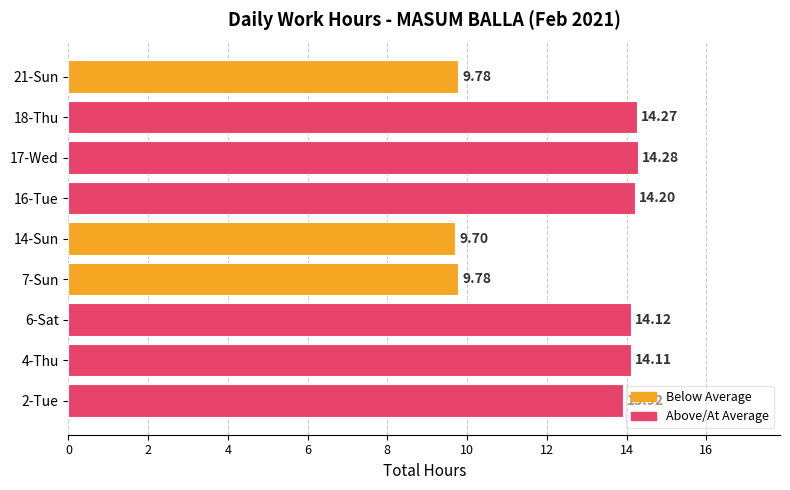

Approximately how many times larger is the value at 6-Sat compared to 16-Tue?

1.0